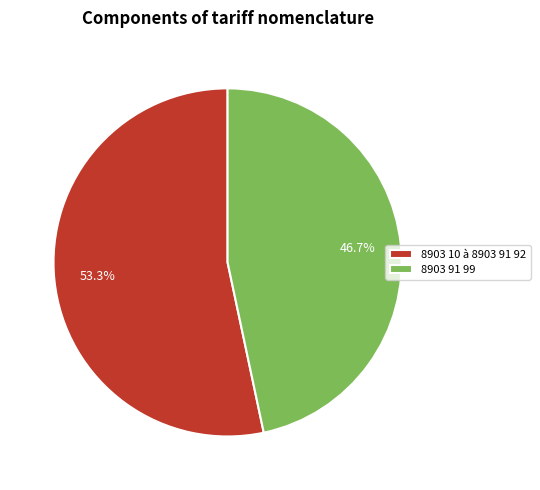

How many slices are in this pie chart?

2